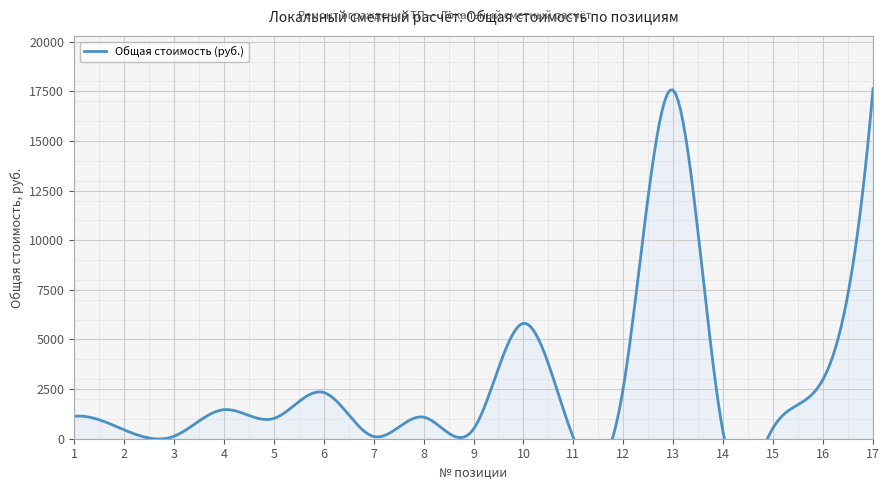

What is the change in value from 9 to 12?

+2099